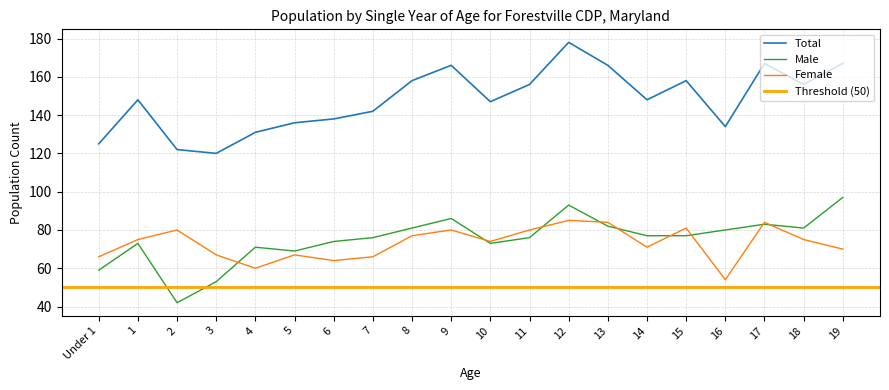

Which category has the lowest value in the Total series?

3